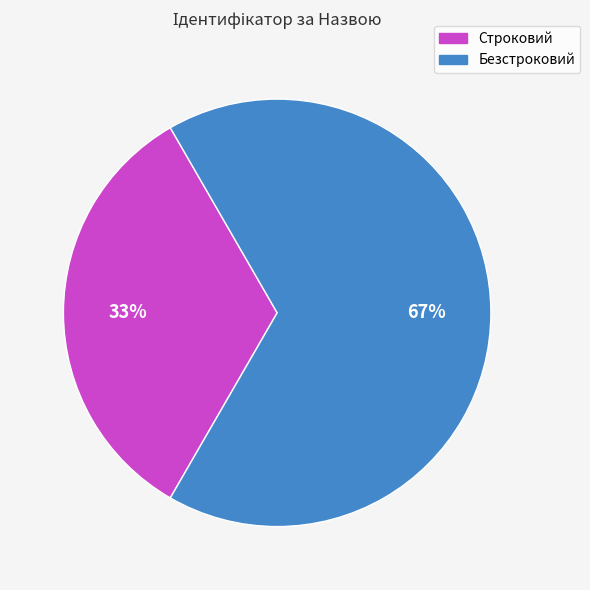

Is it true that Безстроковий is 67% of the pie?

True